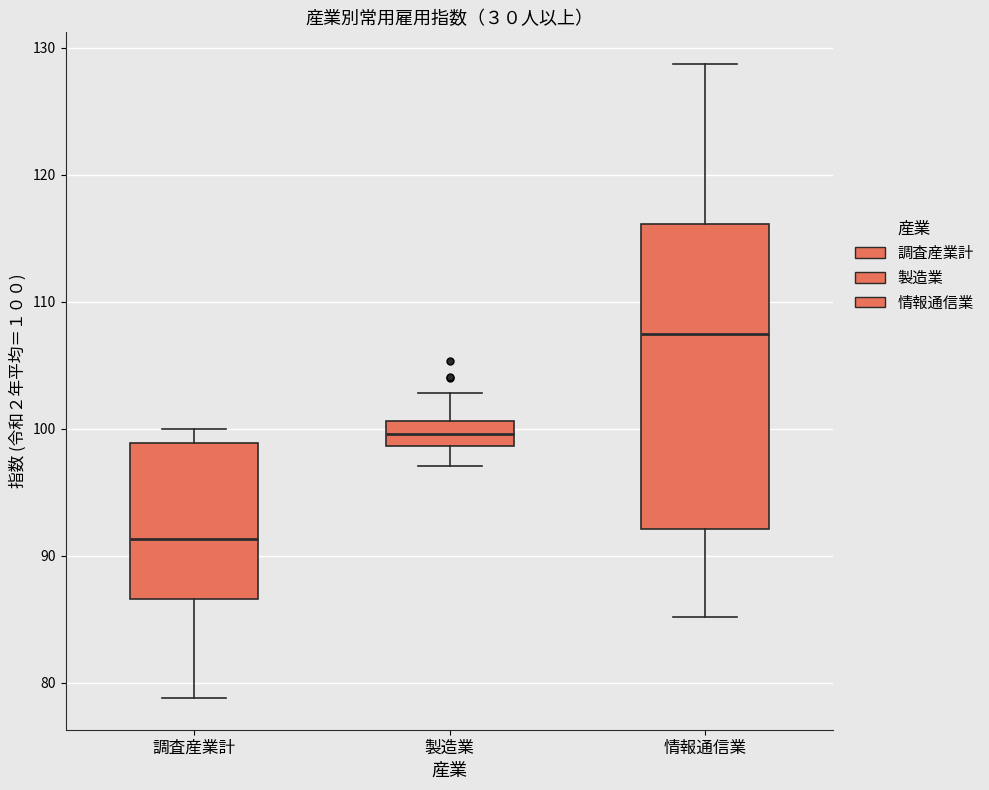

Reading left to right, transcribe this box plot: for each box, give where its median line is, the range the box spans, and where its two whiskers end, as read against the y-axis. The values are not printed on the chart, so give them approximately, as read against the axis.

調査産業計: median 91, box 87 to 99, whiskers 79 to 100
製造業: median 100, box 99 to 101, whiskers 97 to 103
情報通信業: median 107, box 92 to 116, whiskers 85 to 129